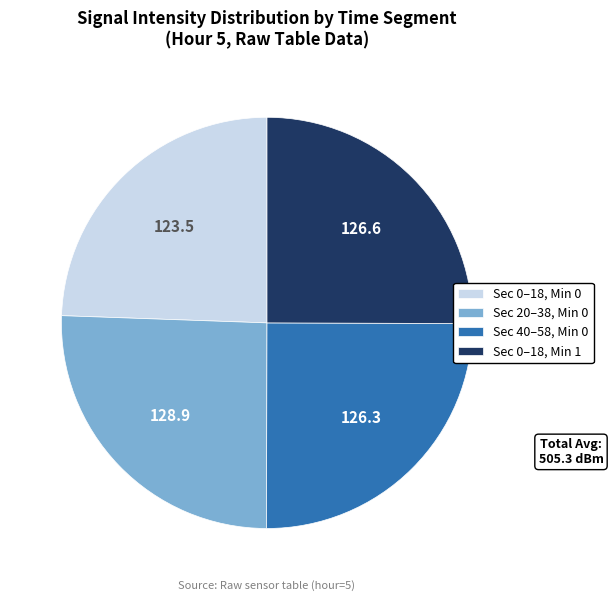

Do Sec 0–18, Min 1 and Sec 20–38, Min 0 together represent more than half of the pie?

Yes